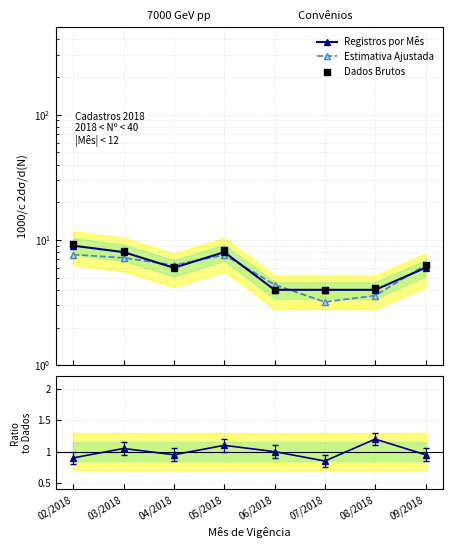

Which series has the widest spread of Y values?

Dados Brutos